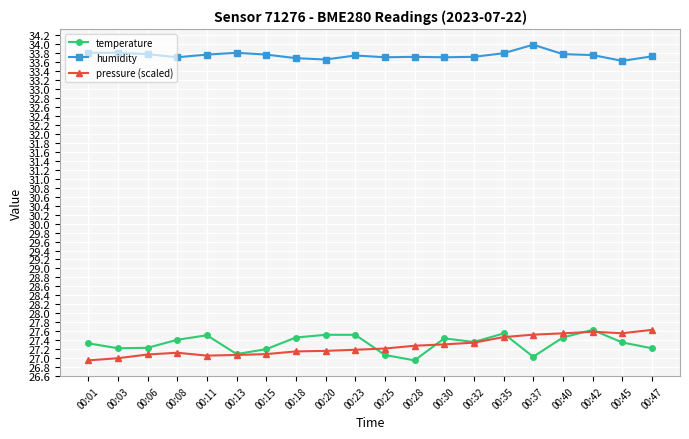

True or false: pressure (scaled) and temperature intersect in this chart.

True